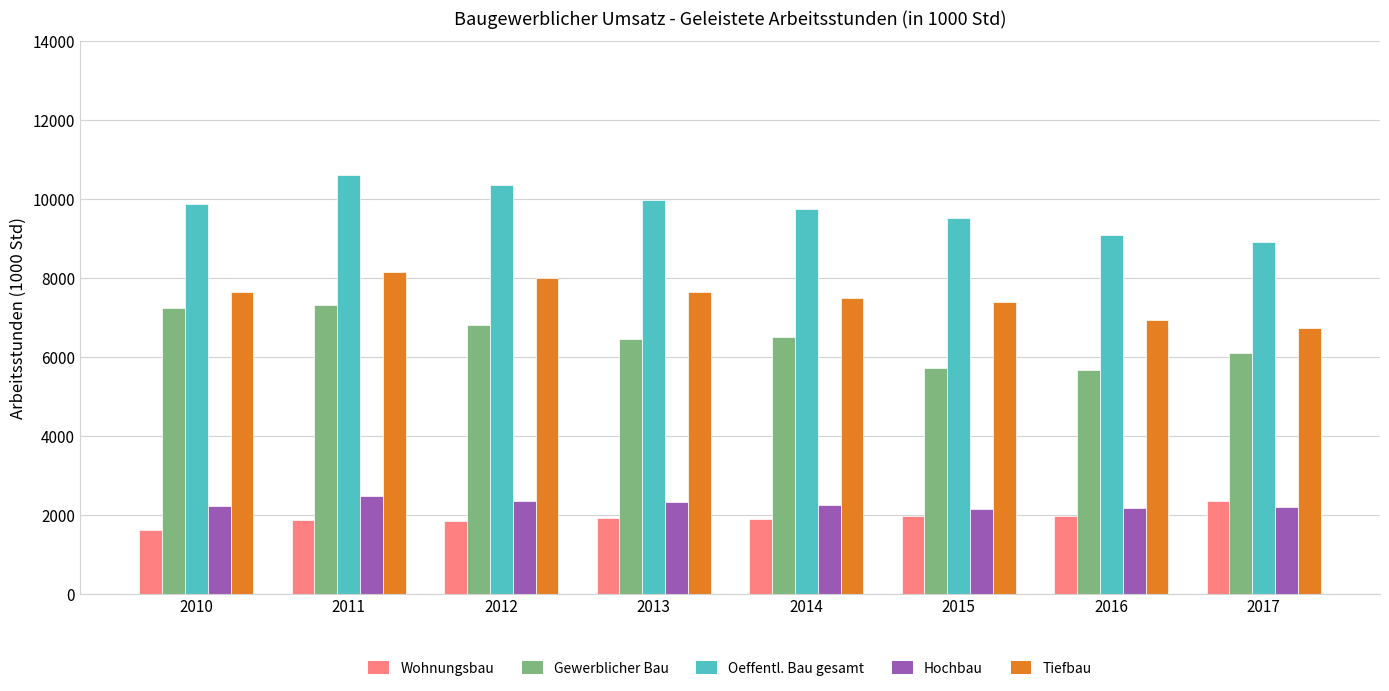

What is the spread (max minus min) of values at 2016?

7134.1